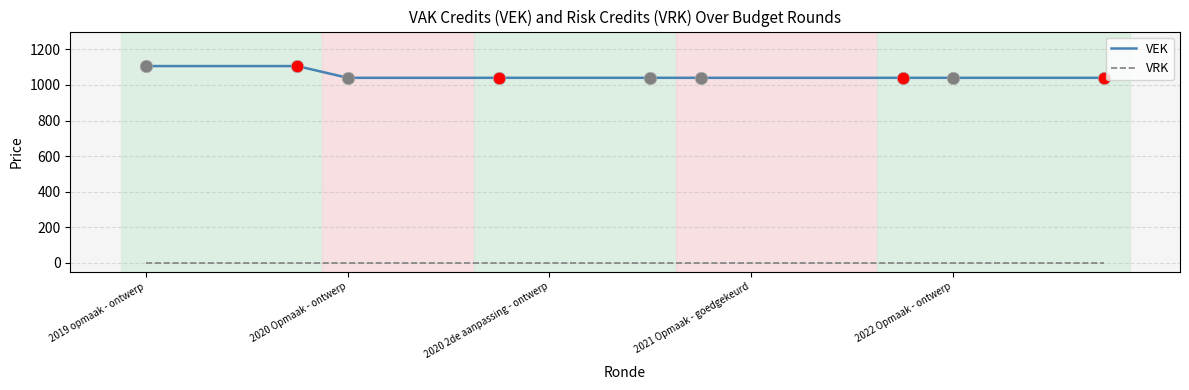

Which series has the largest total across all categories?

VEK